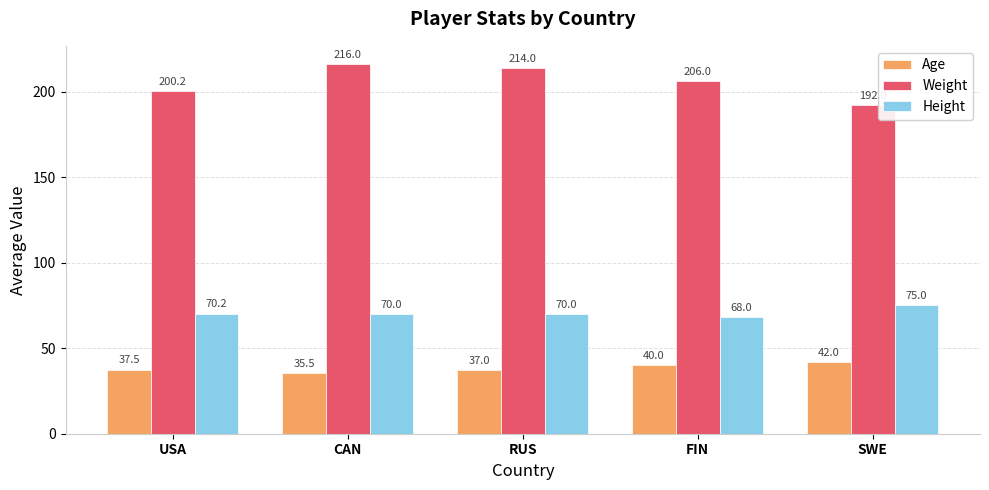

What is the label of the 2nd bar from the right?

FIN